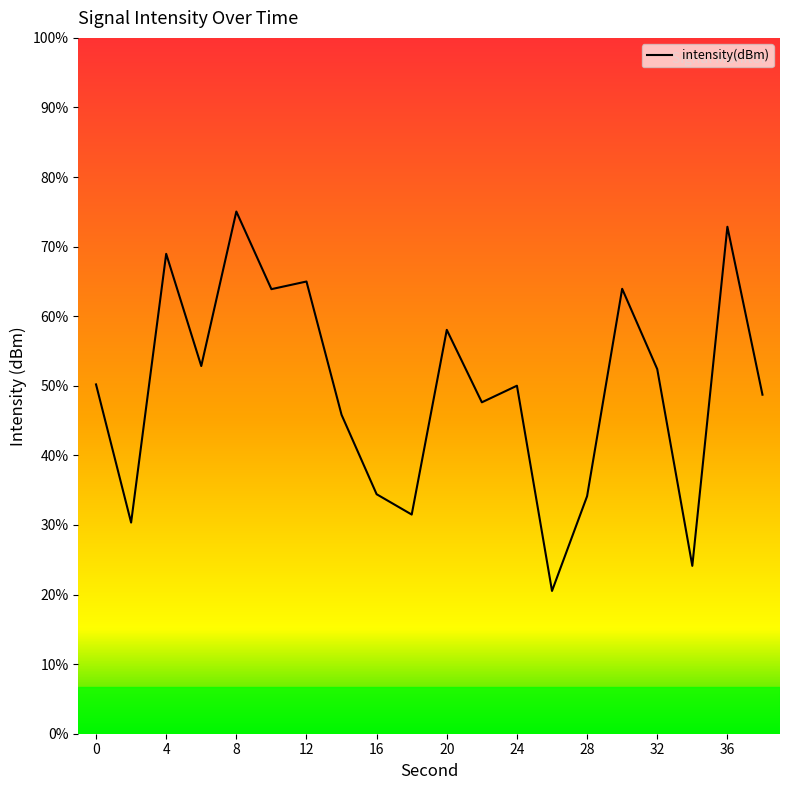

Does the chart display data point markers on the line(s)?

No